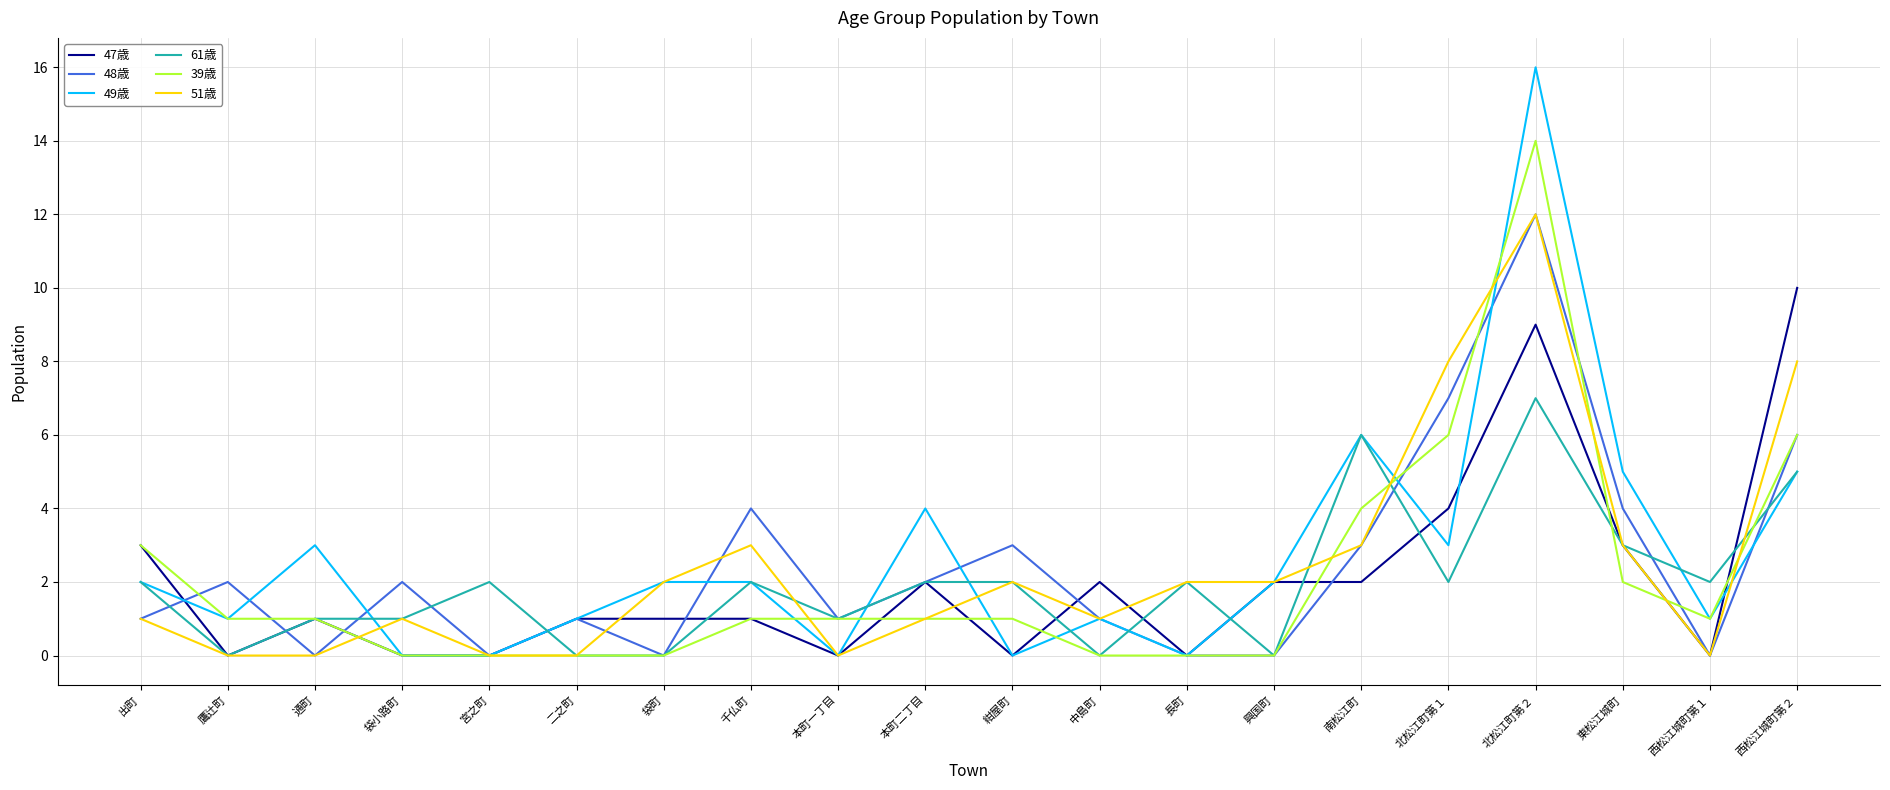

At how many categories does at least one series exceed 12?

1